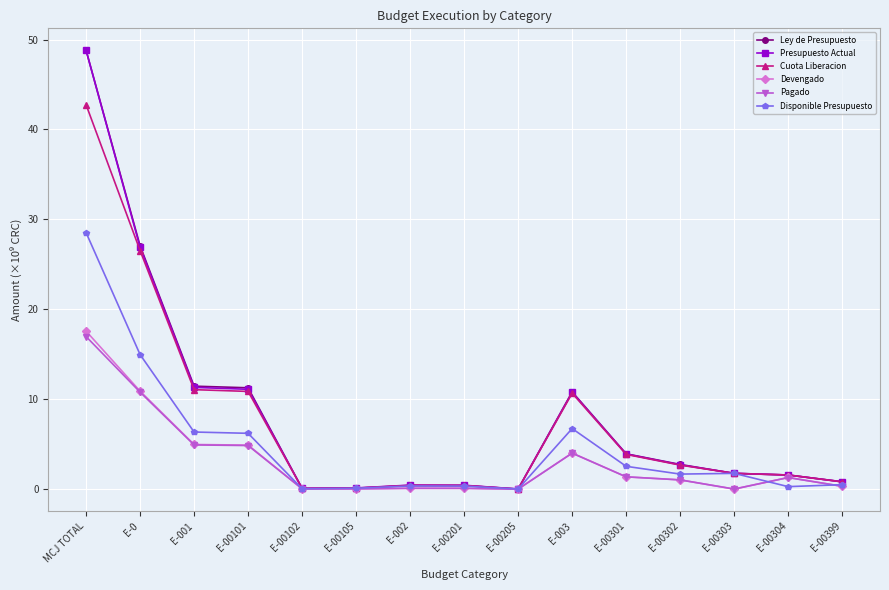

What is the sum of the Presupuesto Actual values at E-00302 and E-00205?

2.7